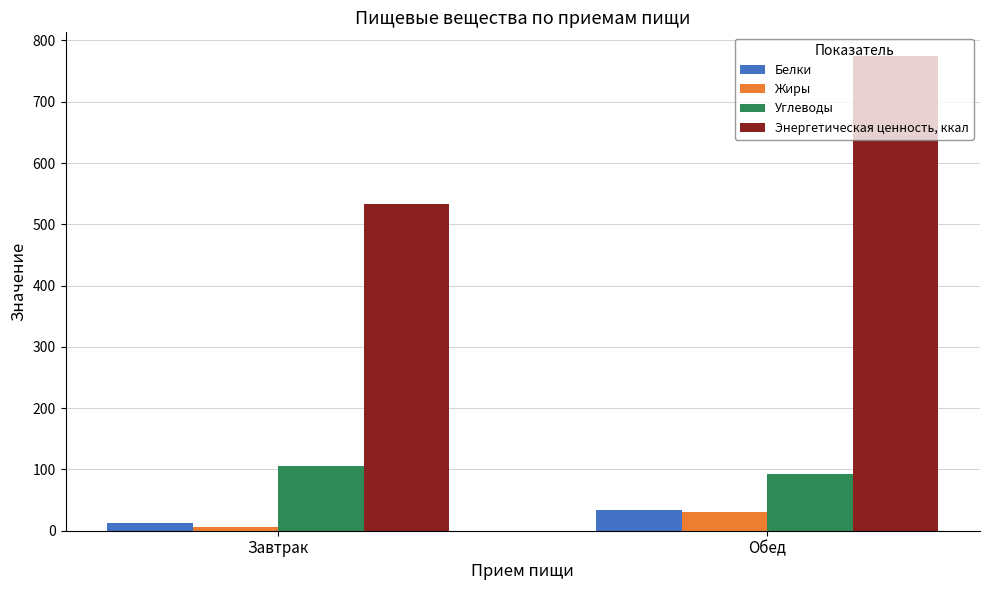

Between Завтрак and Обед, which series saw the biggest shift?

Энергетическая ценность, ккал